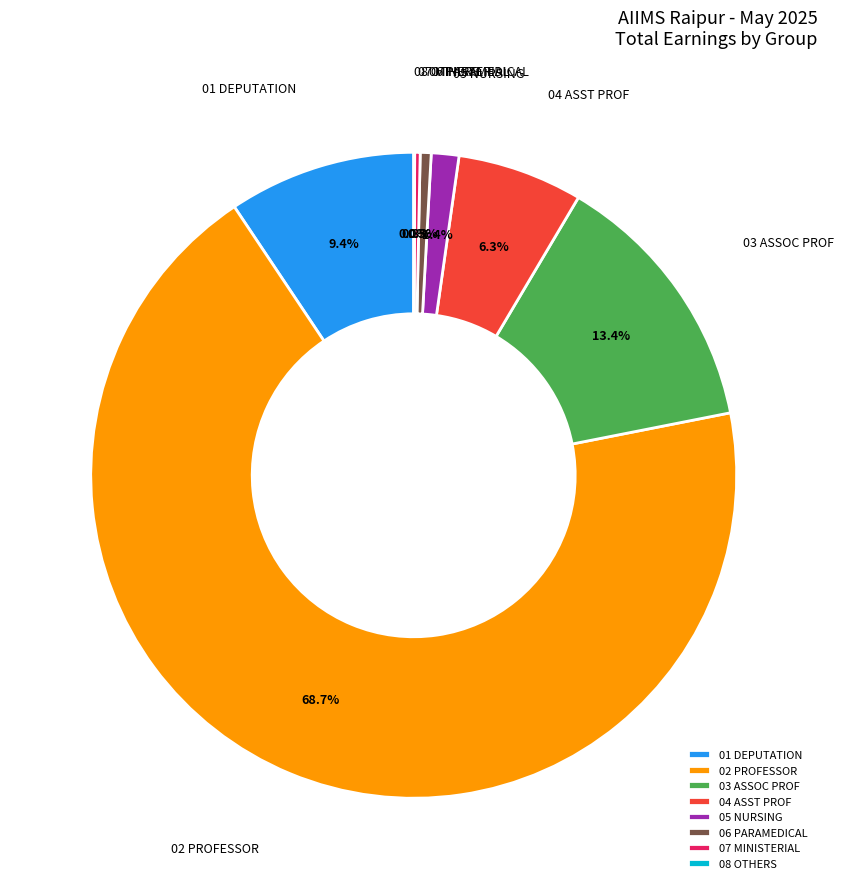

Does 02 PROFESSOR account for over 50% of the chart?

Yes